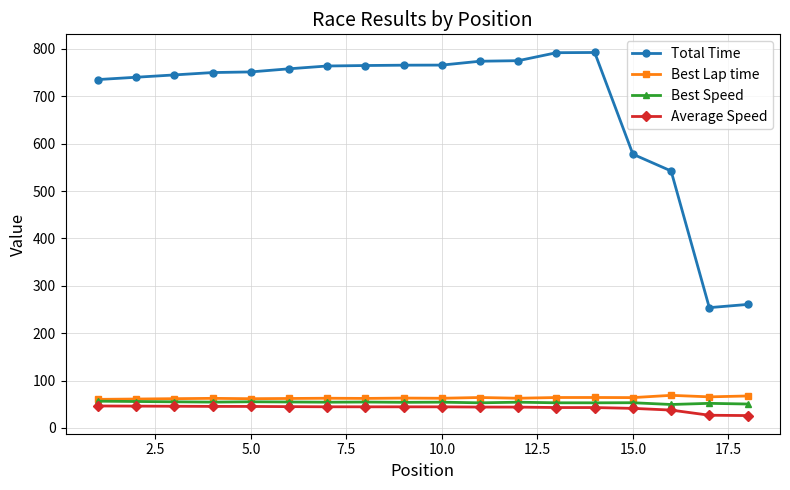

What is the smallest value displayed?

26.2